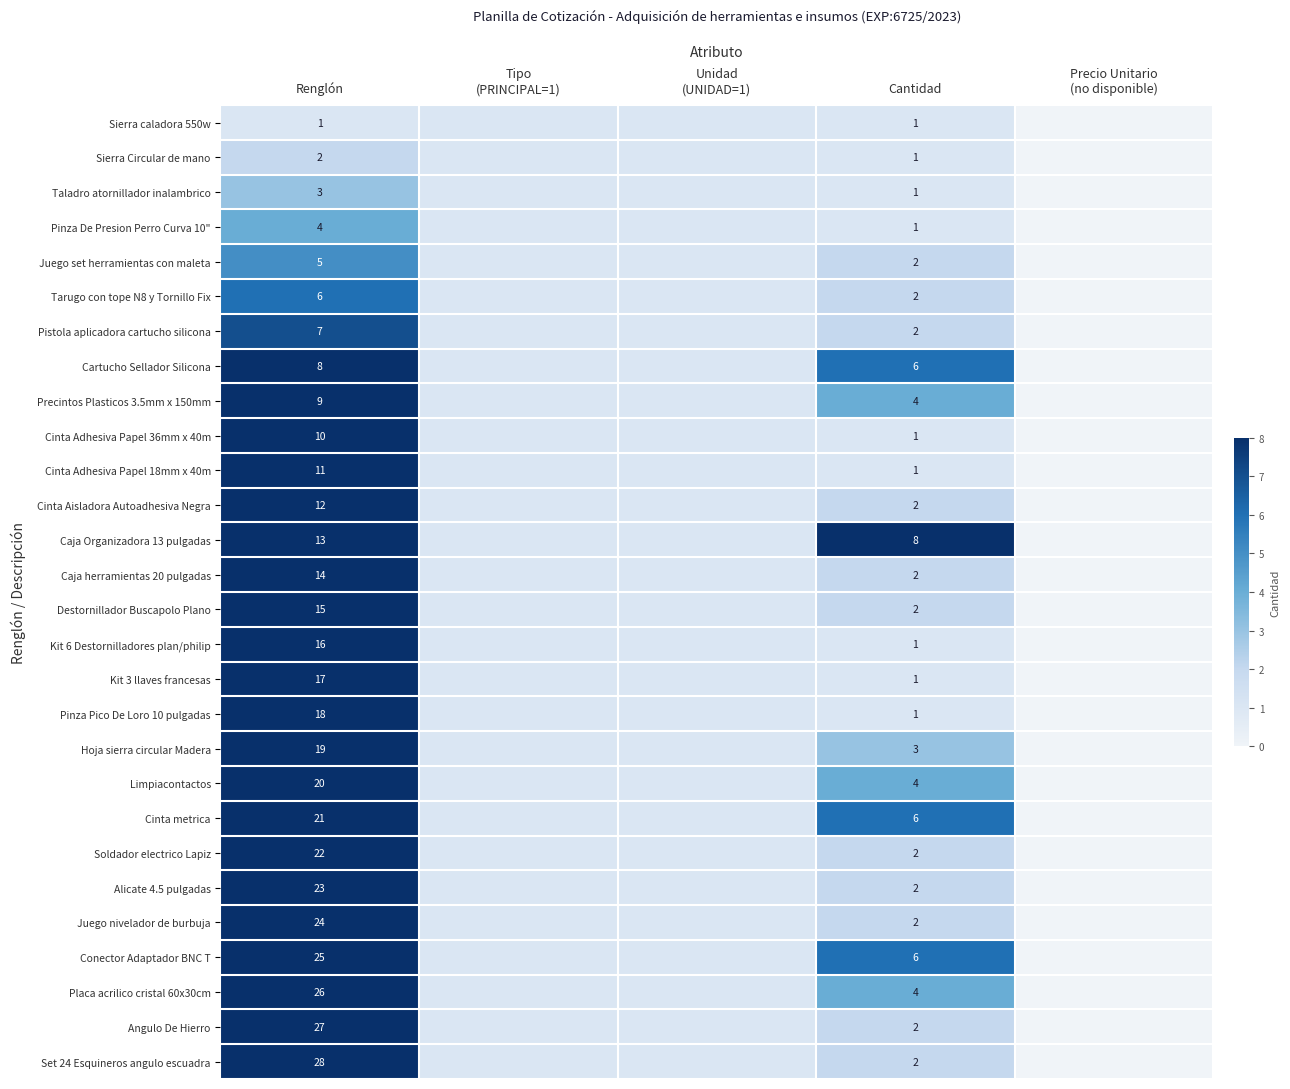

At which category is the sum across all series the highest?

Renglón